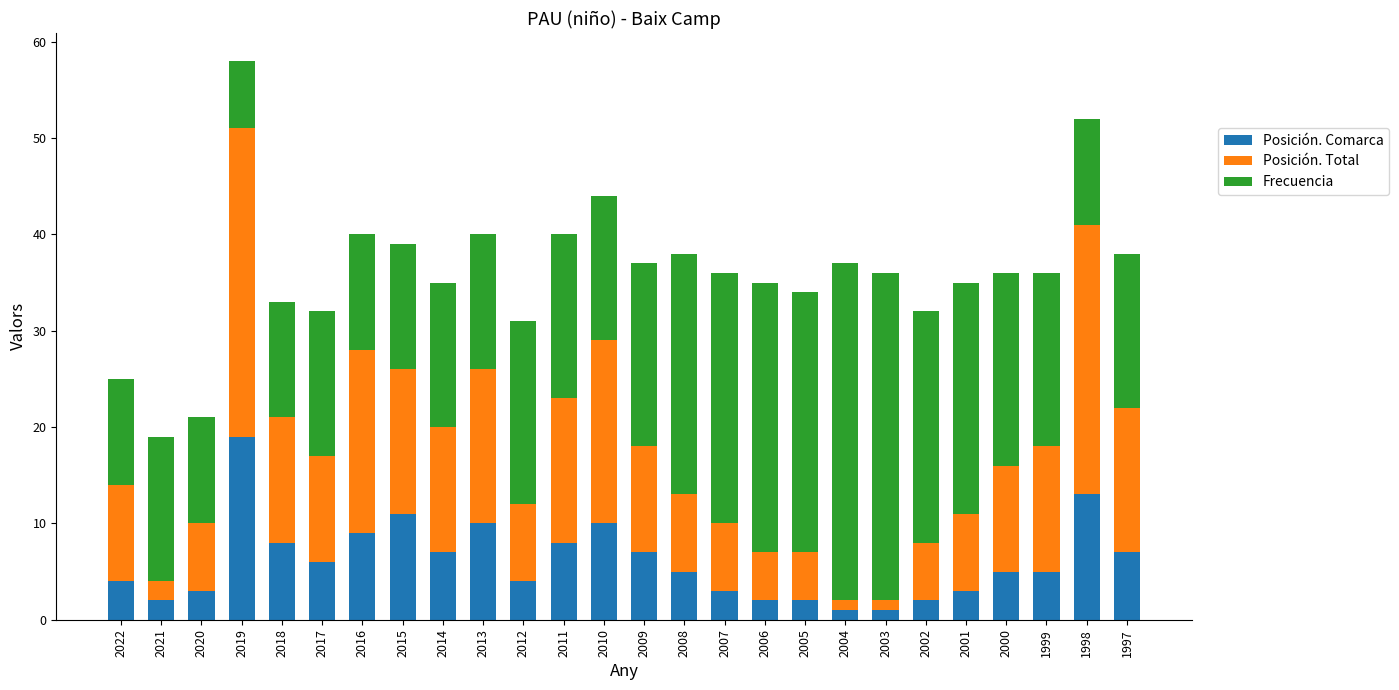

What is the difference between the maximum and minimum values in the Posición. Comarca series?

18